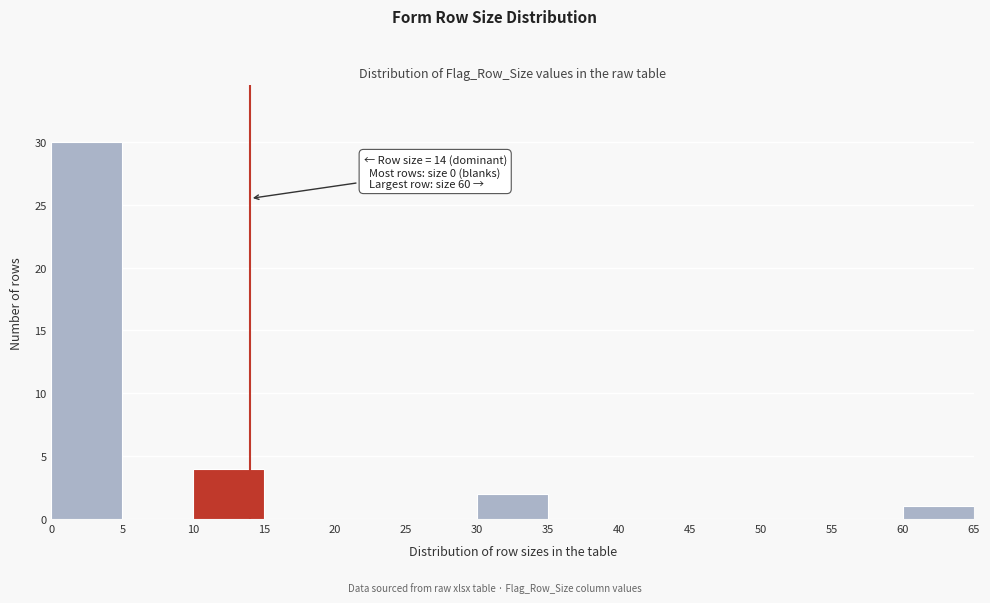

Over which range of the x-axis is the bar tallest?

0 to 5